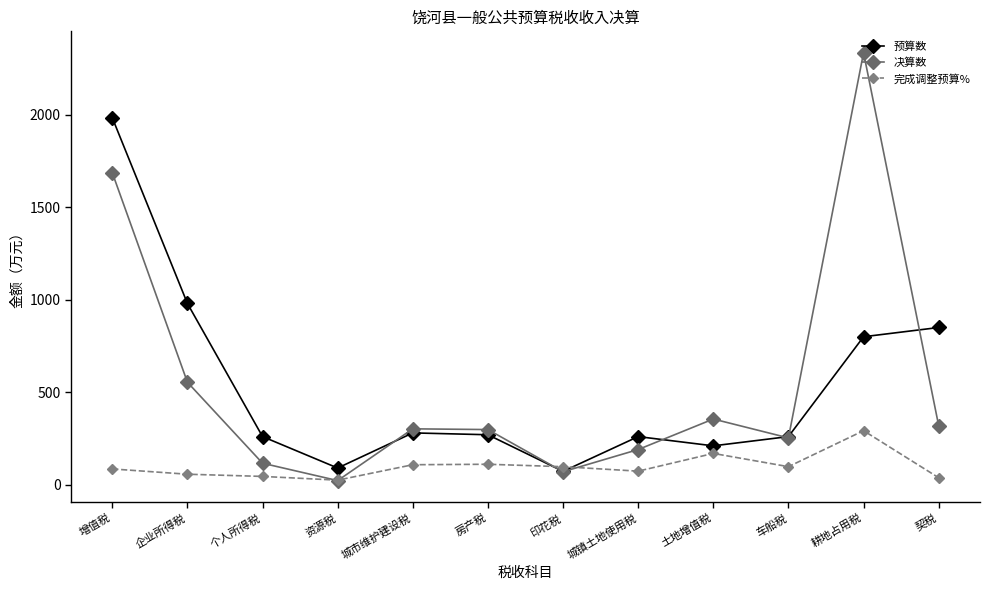

What is the spread (max minus min) of values at 城镇土地使用税?

186.9